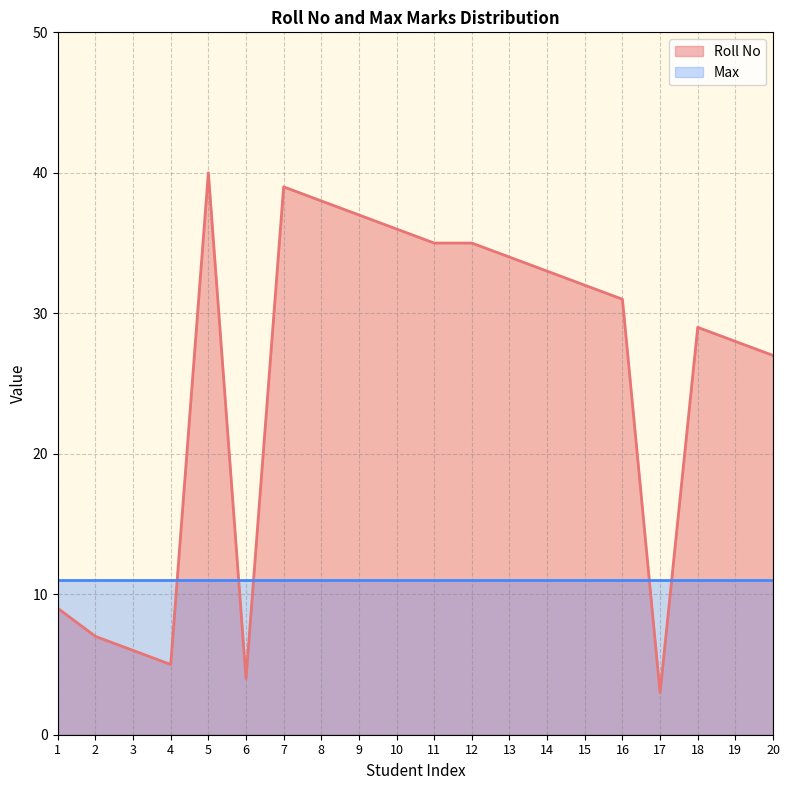

Reading left to right, transcribe all the data shown in this chart.

1=9	2=7	3=6	4=5	5=40	6=4	7=39	8=38	9=37	10=36	11=35	12=35	13=34	14=33	15=32	16=31	17=3	18=29	19=28	20=27